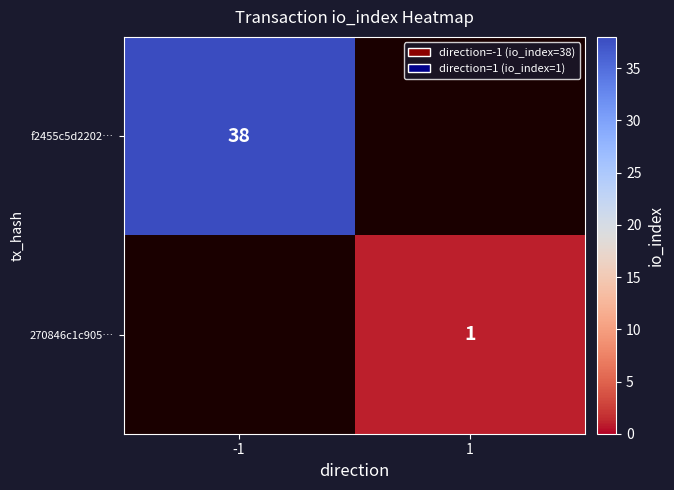

Is it true that 270846c1c905… equals 0 at 1?

False